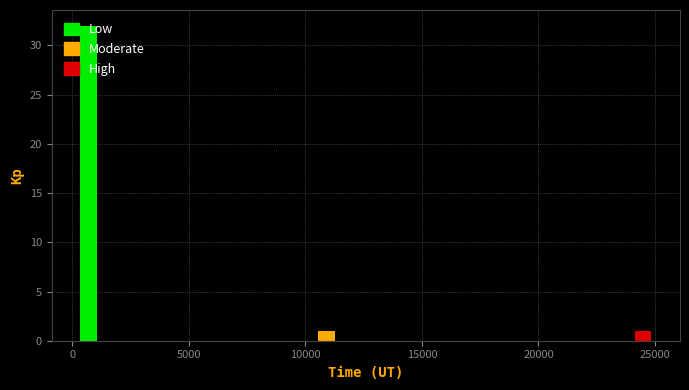

Read against the x-axis, roughly where is the centre of the tallest bar?

500